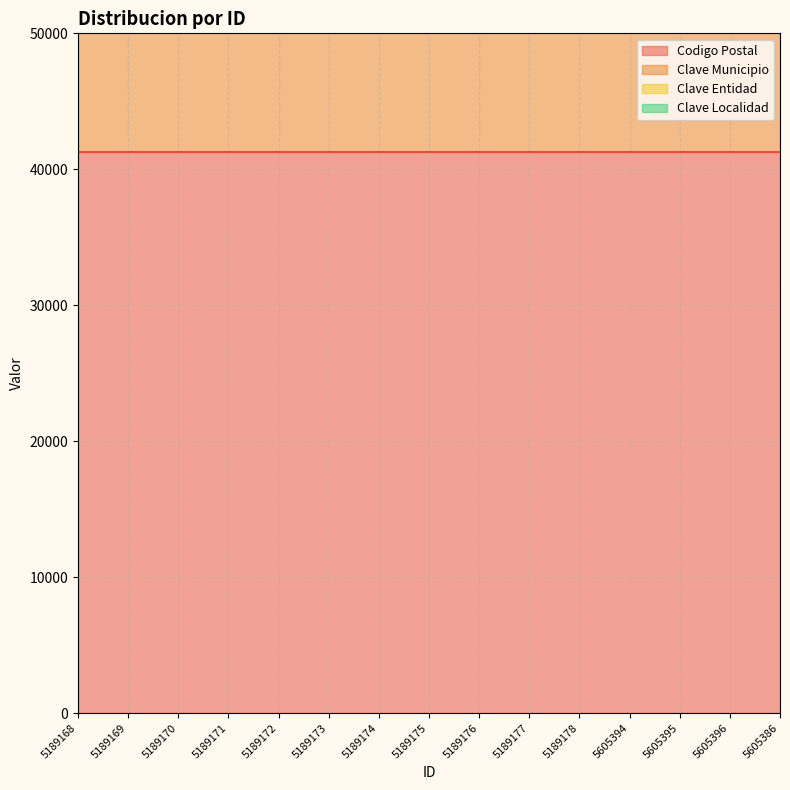

Which series has the widest spread of values?

Codigo Postal